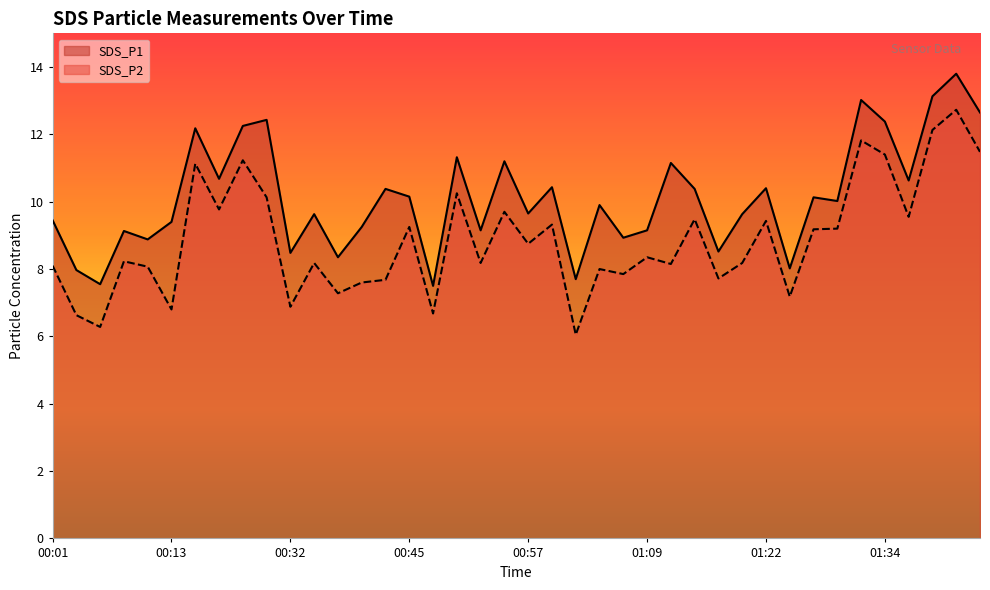

Between 01:29 and 01:44, which series saw the biggest shift?

SDS_P1